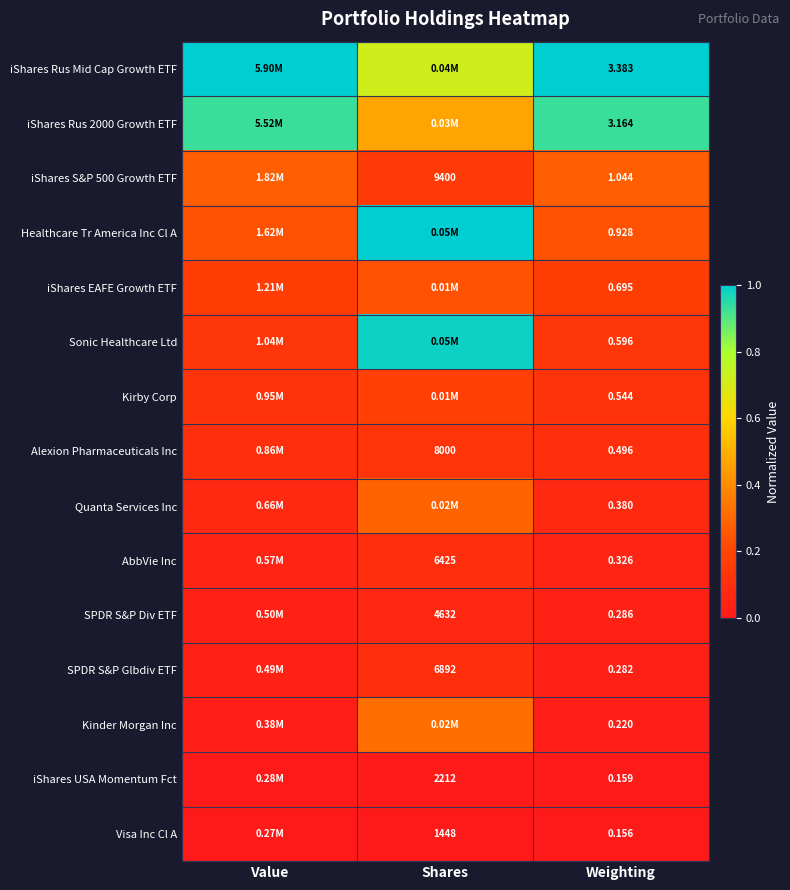

Is the value of Alexion Pharmaceuticals Inc at Weighting greater than the value of SPDR S&P Div ETF at Shares?

No